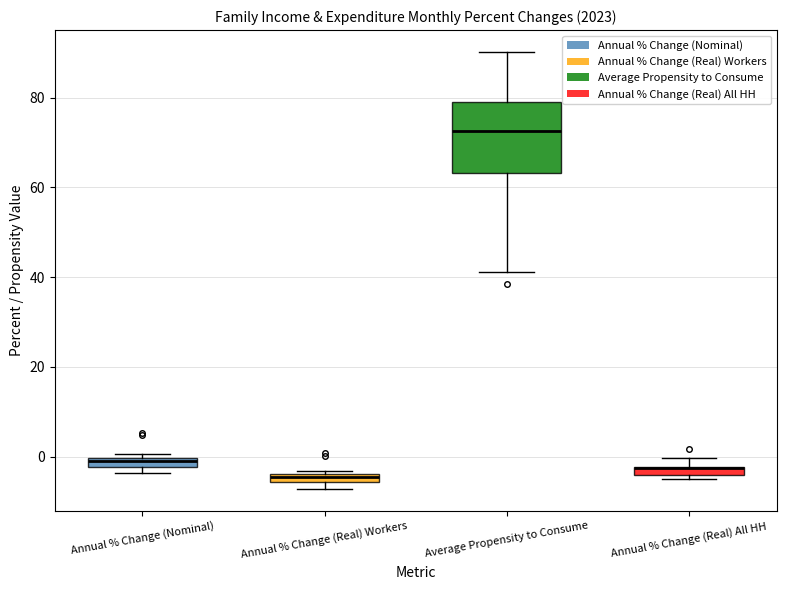

Where is the upper edge of the box for Annual % Change (Real) All HH on the y-axis? The values are not printed on the chart, so give them approximately, as read against the axis.

-2